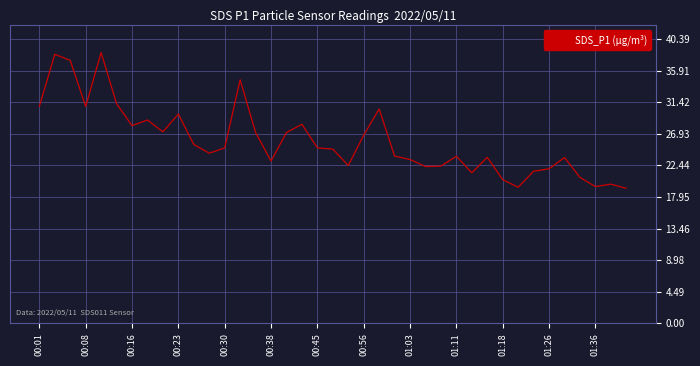

Count the number of values greater than 24.

21